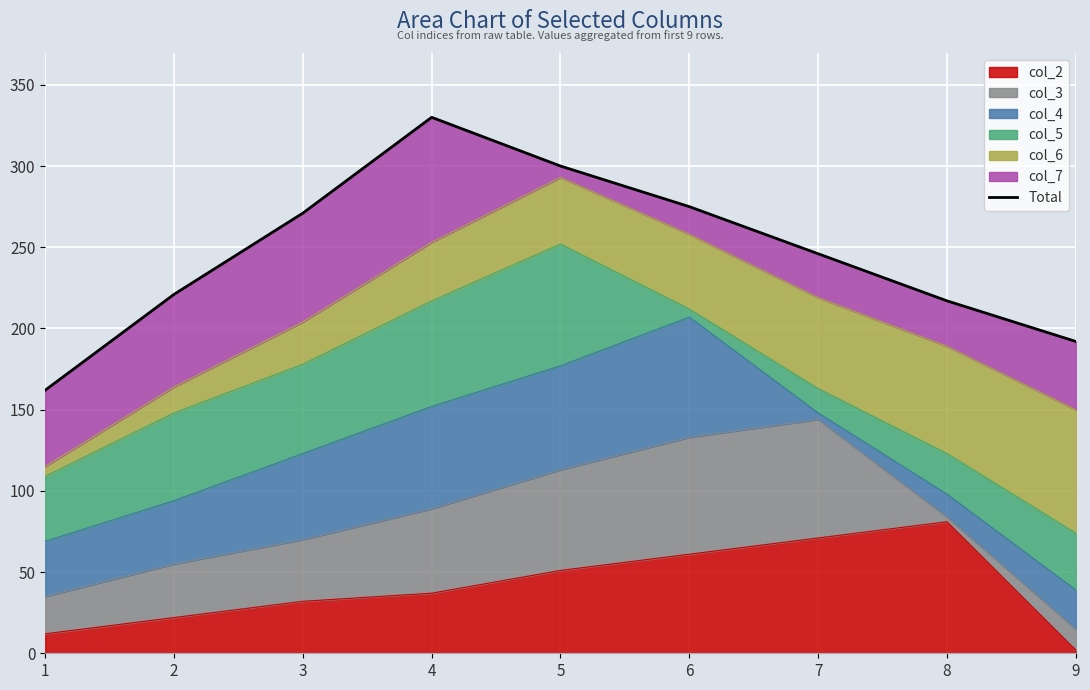

How many data points are above 246?

4